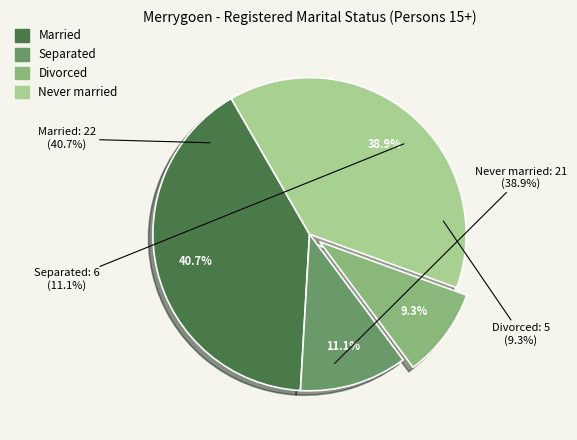

To the nearest percent, what is the difference between the Never married and Divorced slice percentages?

30%